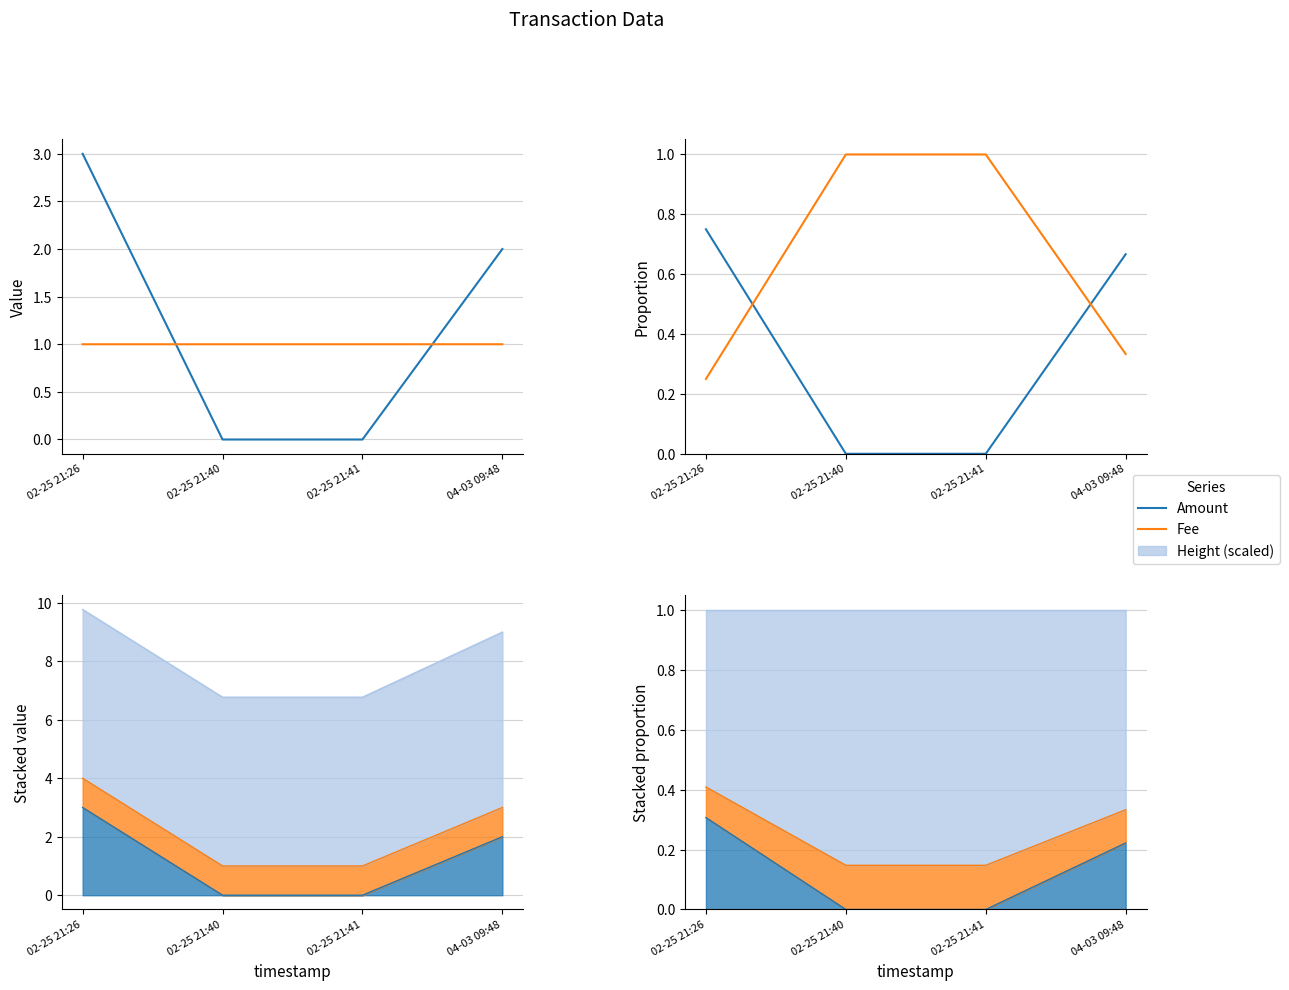

How many values in the Amount series exceed 0?

2